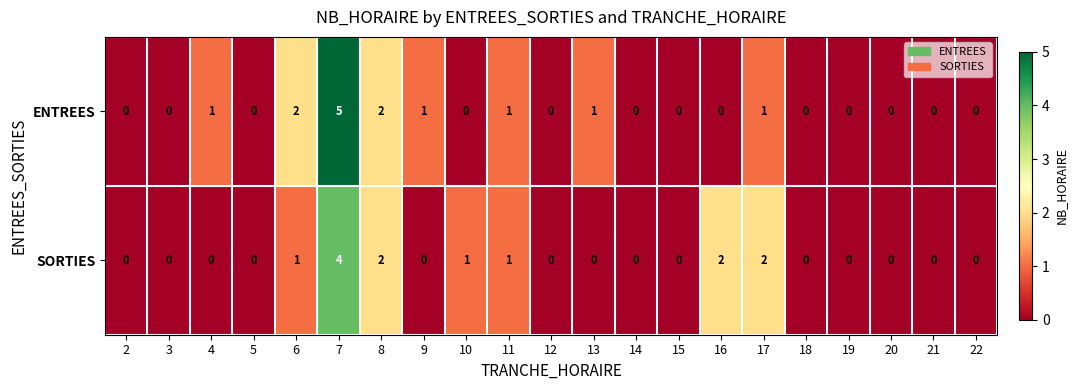

Rank the series by their maximum value, from highest to lowest.

ENTREES, SORTIES